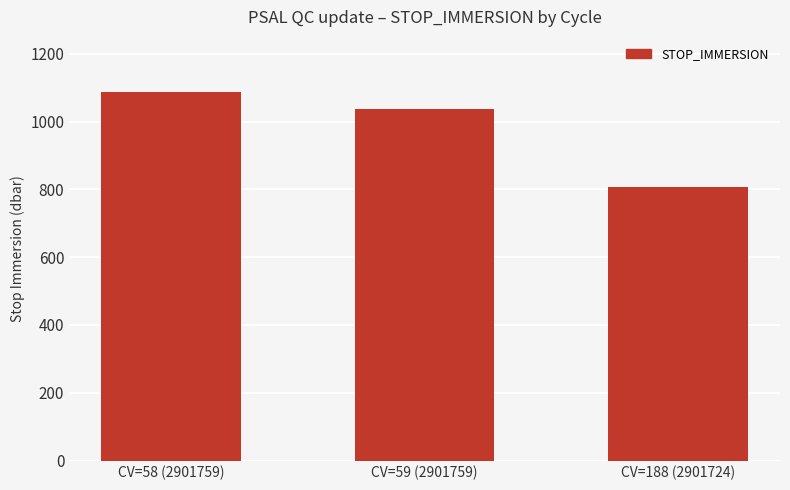

What is the label of the 2nd bar from the right?

CV=59 (2901759)